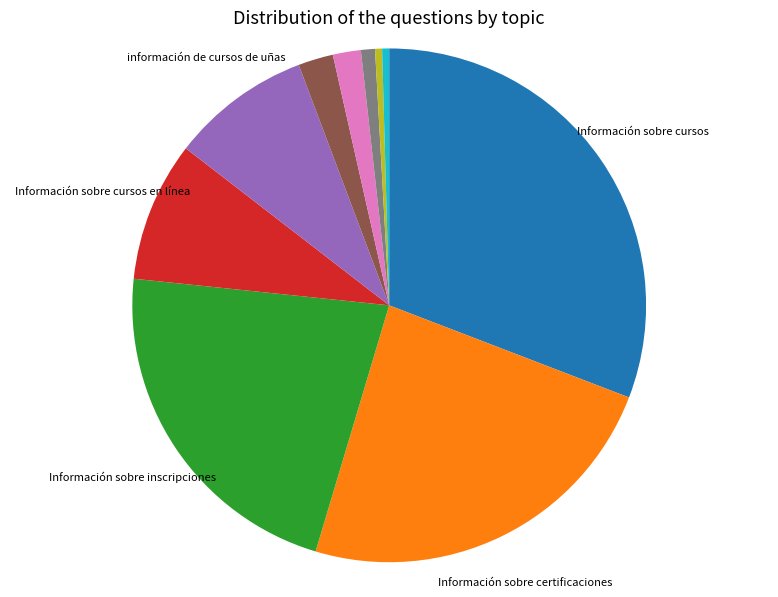

Is there a majority slice in this chart?

No